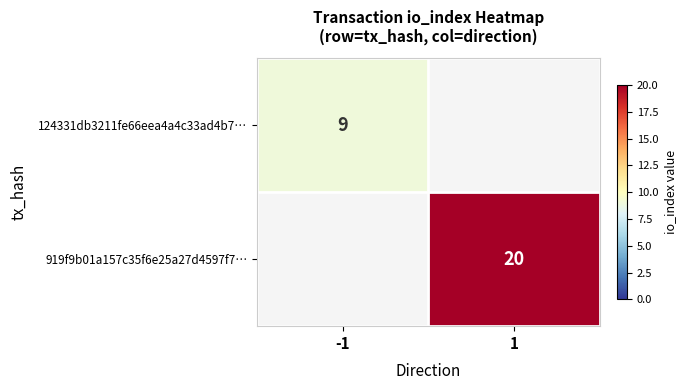

The value of 919f9b01a157c35f6e25a27d4597f7… at 1 is 4. True or false?

False